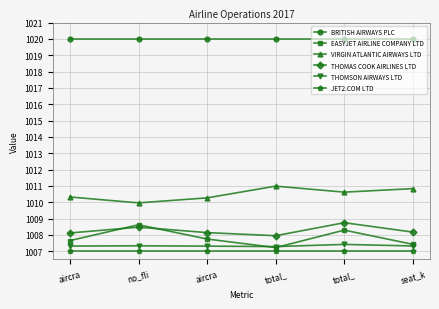

Which has a higher value, total_ or aircra?

total_